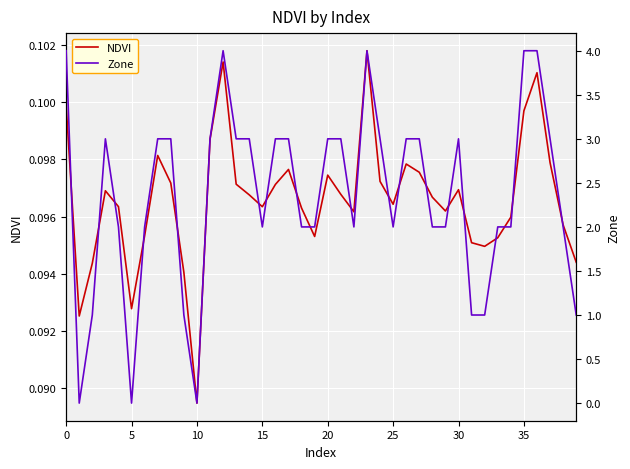

Which series has the largest total across all categories?

Zone